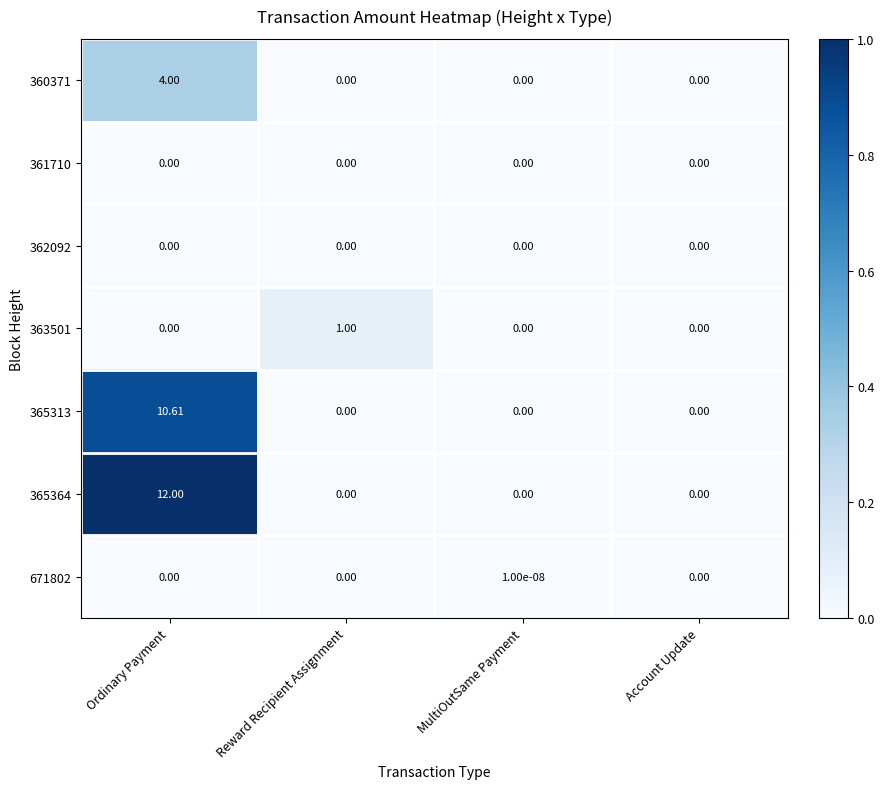

At which category is the sum across all series the highest?

Ordinary Payment